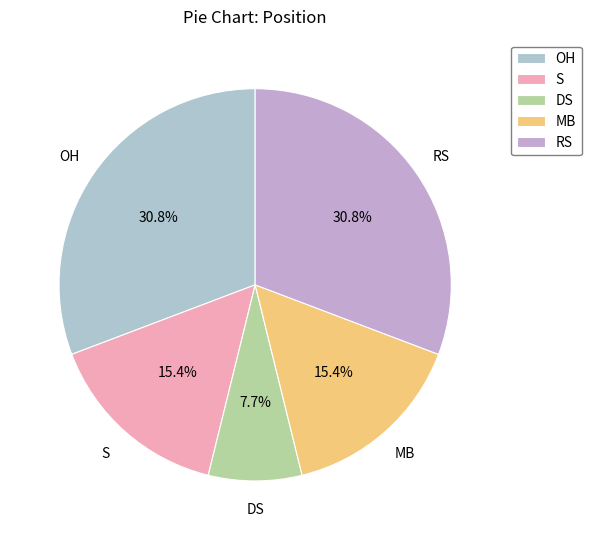

Is there a majority slice in this chart?

No